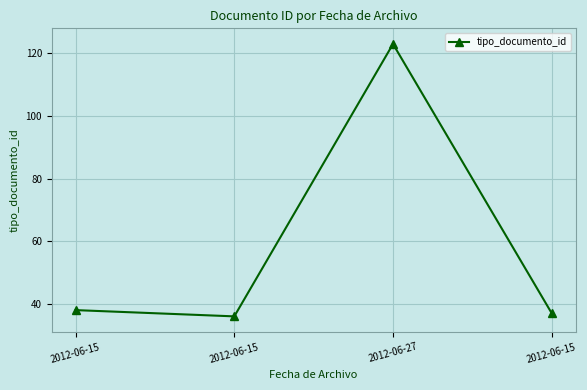

How many data points does each series have?

4